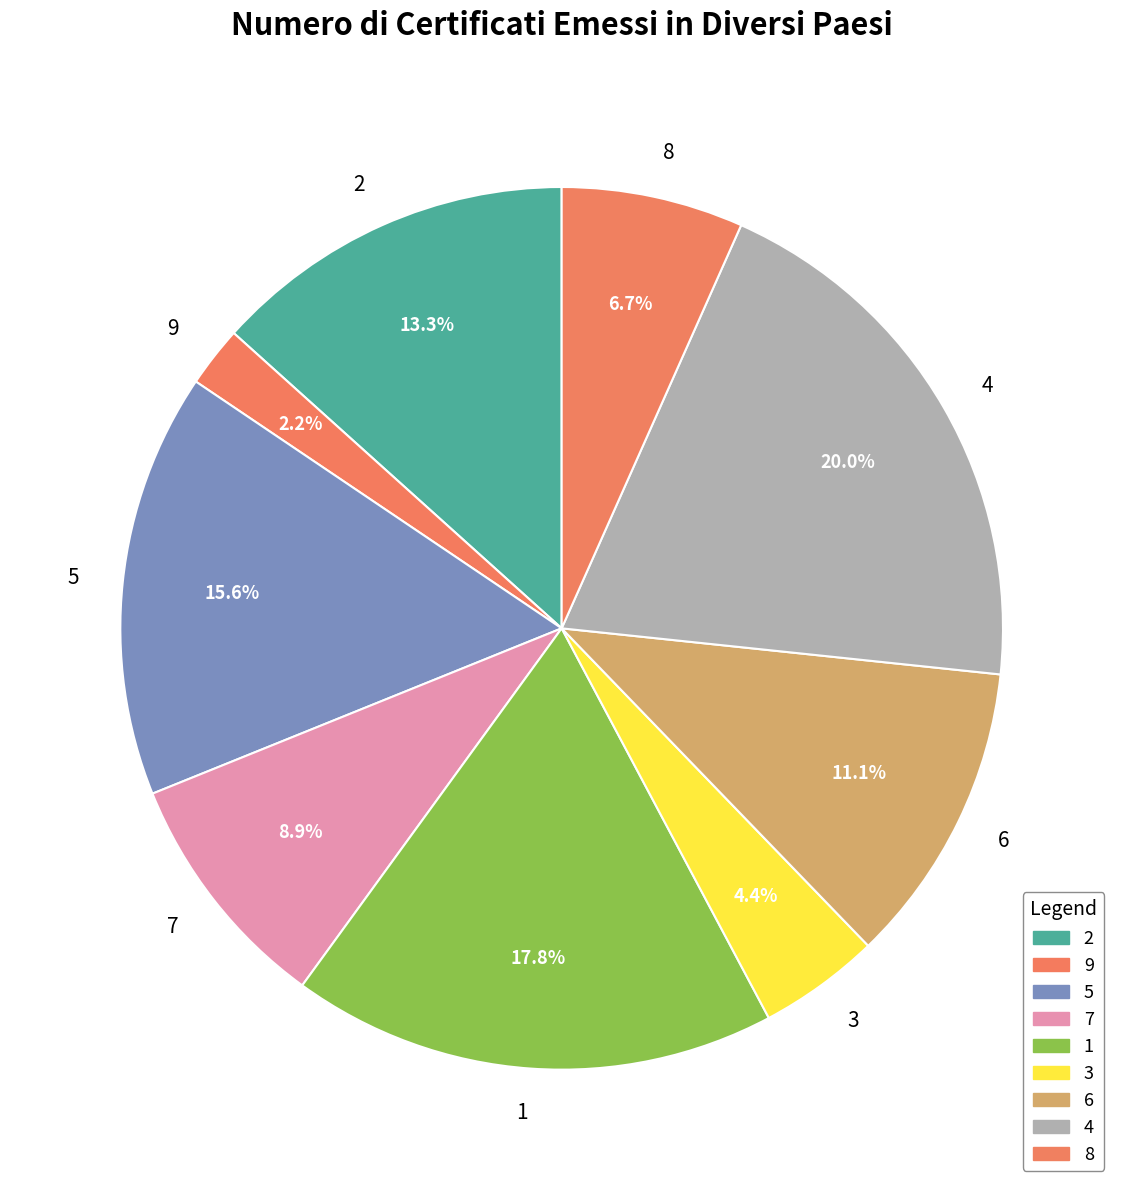

Which has a higher value, 2 or 5?

5